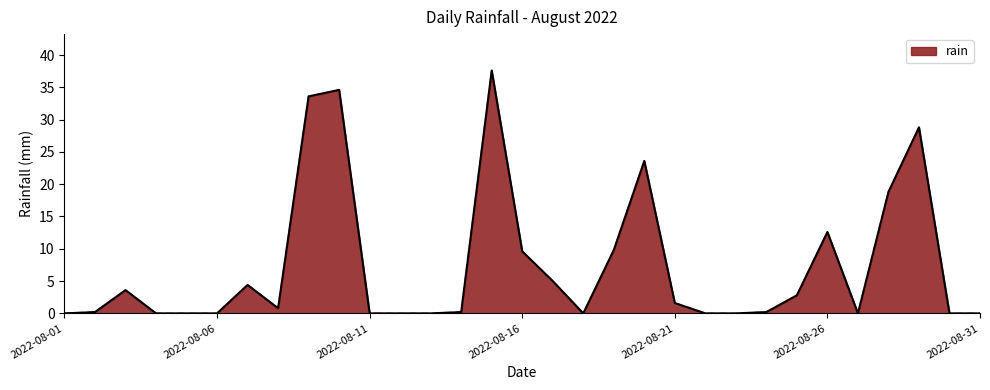

What is the difference between the maximum and minimum values?

37.6